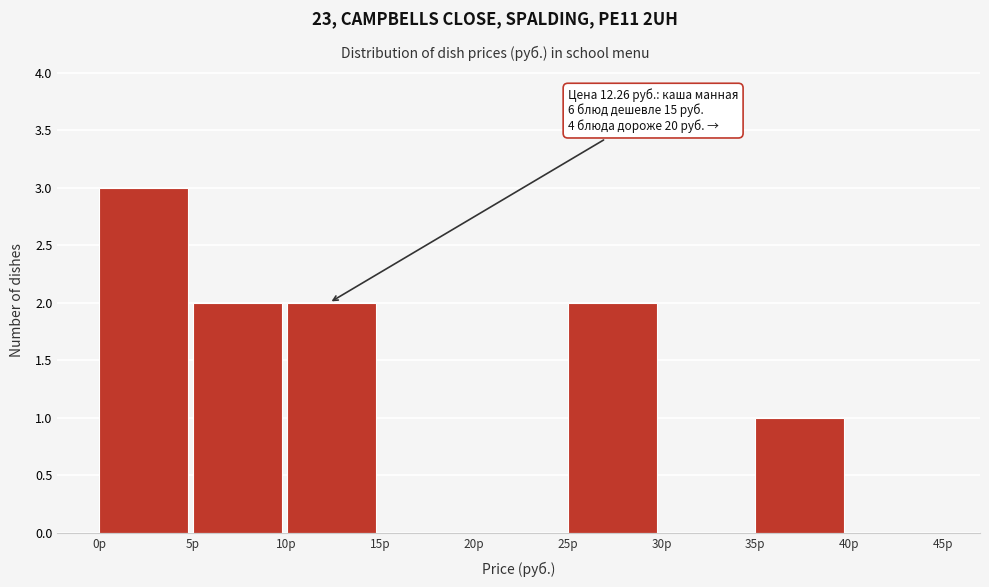

Over which range of the x-axis is the bar tallest?

0 to 5